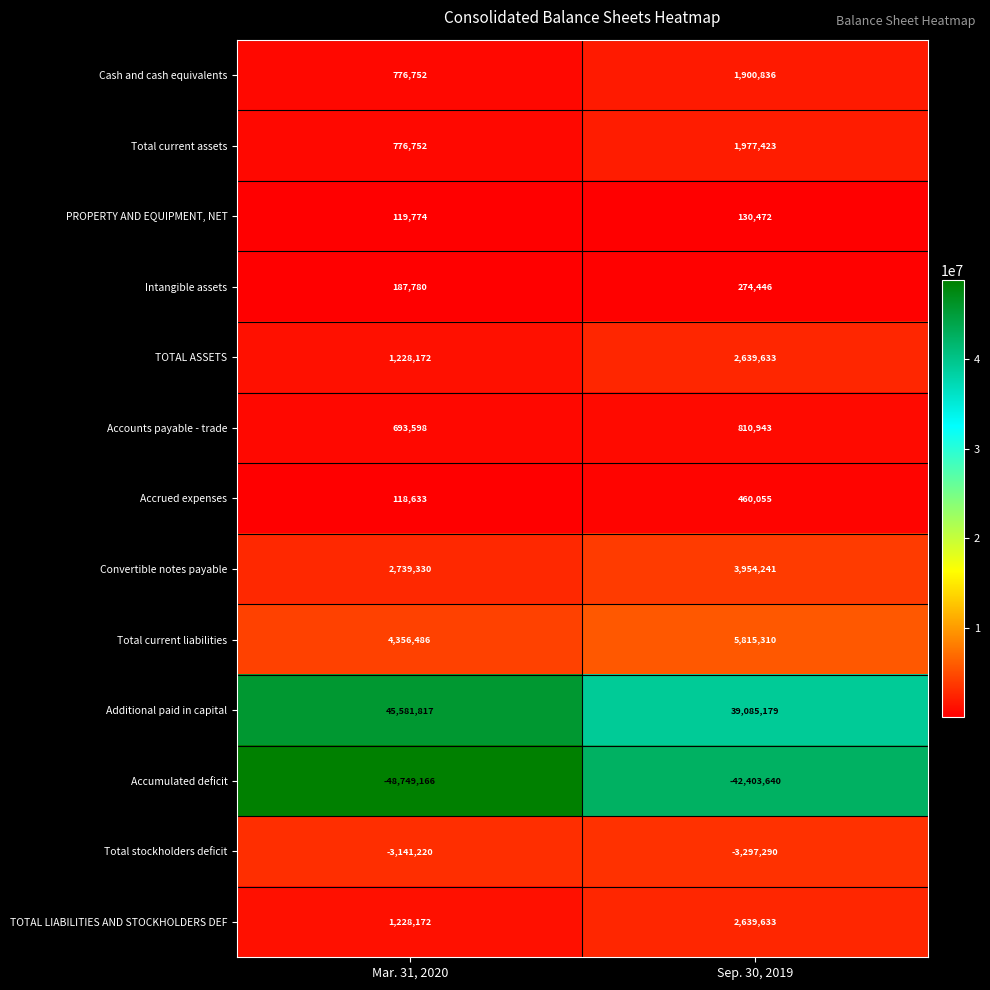

What is the difference between the maximum and minimum values in the Cash and cash equivalents series?

1124084